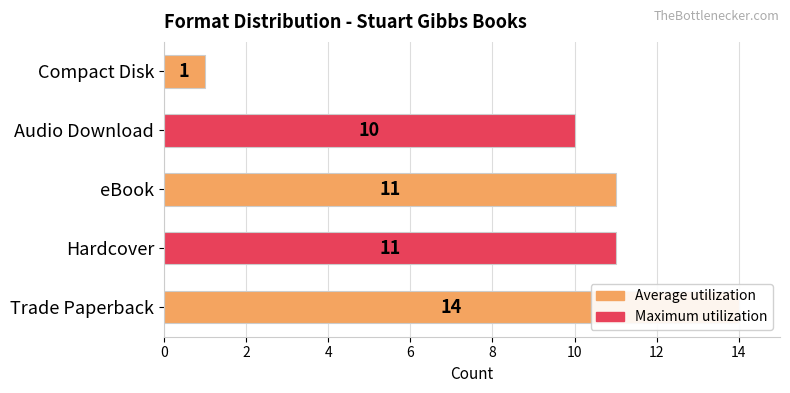

The value at Trade Paperback is 4. True or false?

False